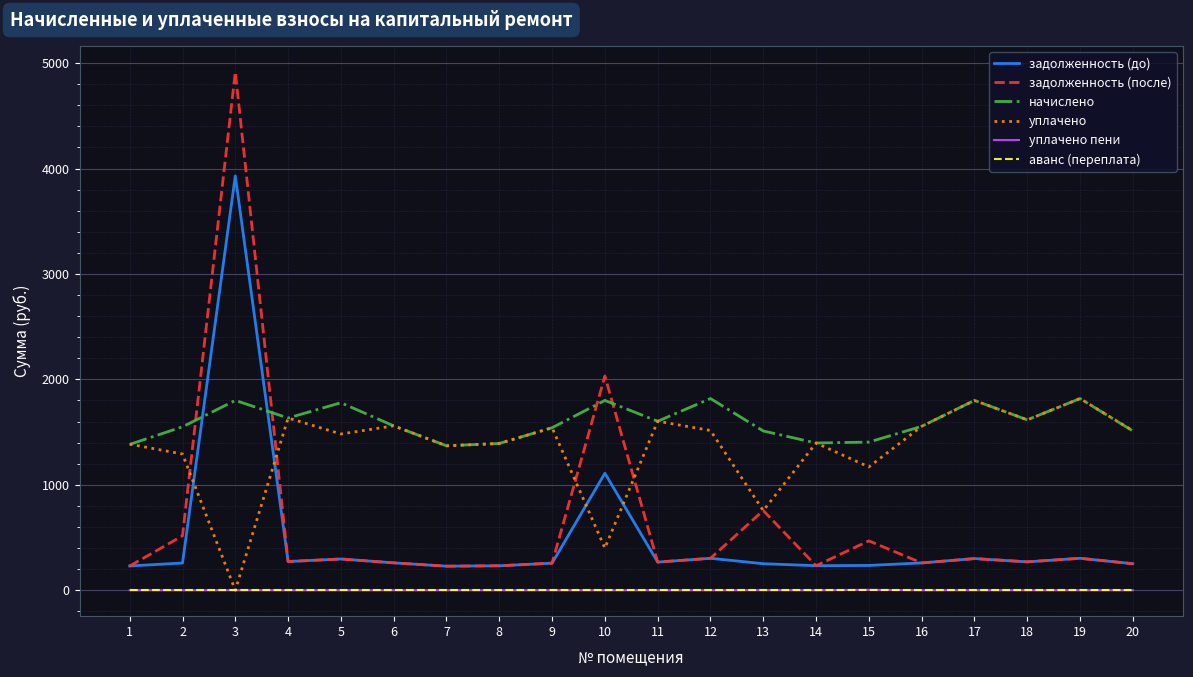

What is the maximum value shown in the chart?

4916.6